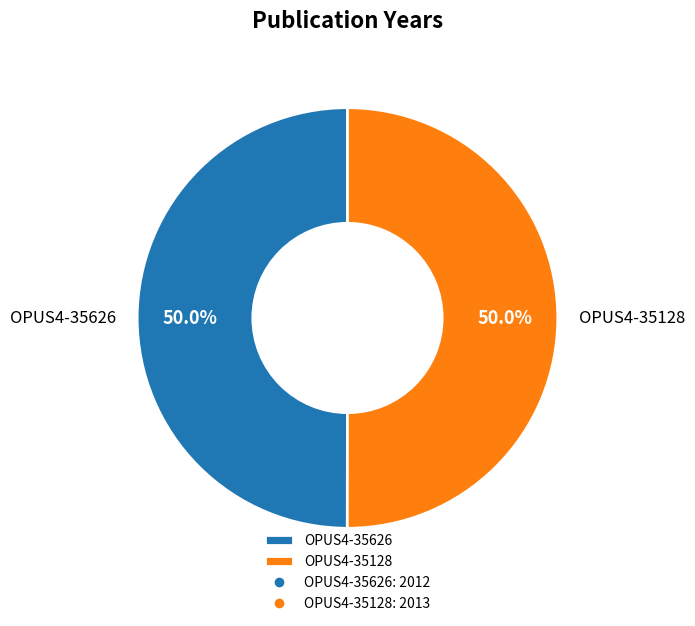

To the nearest percent, what percentage of the pie is OPUS4-35128?

50%